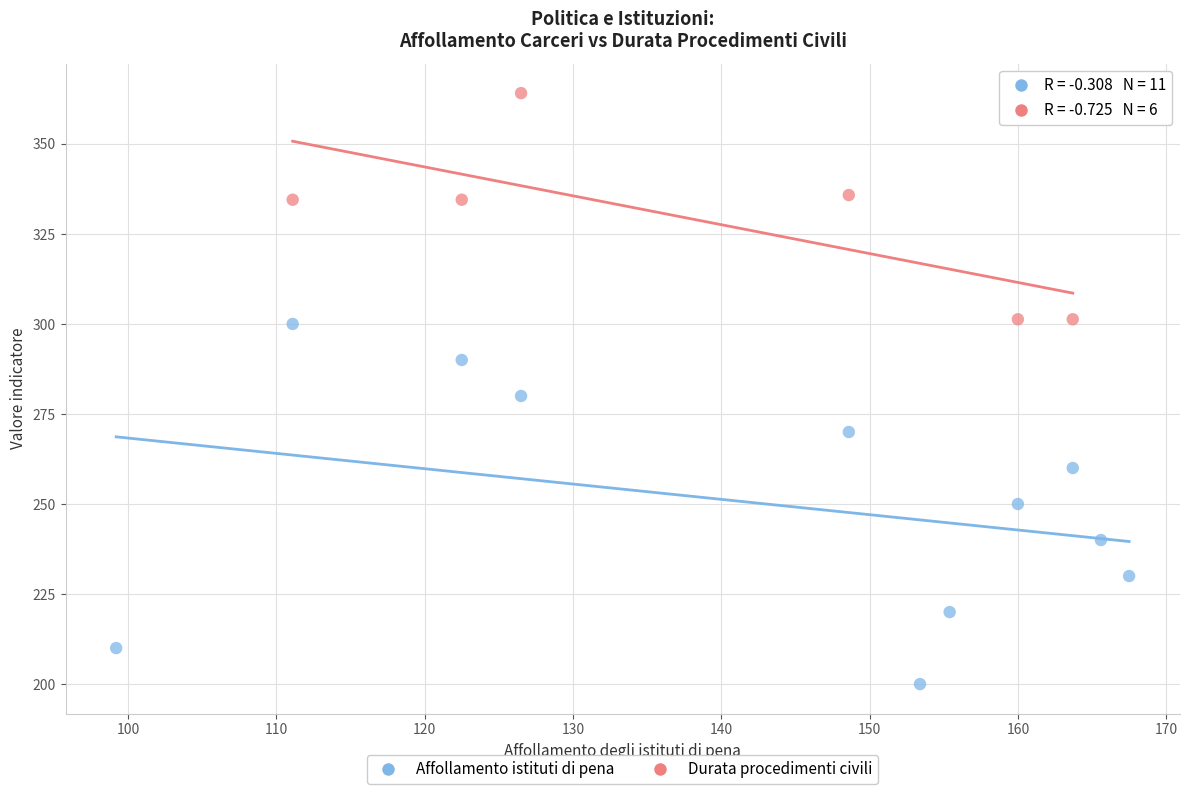

Which series contains the lowest Y value?

Affollamento istituti di pena